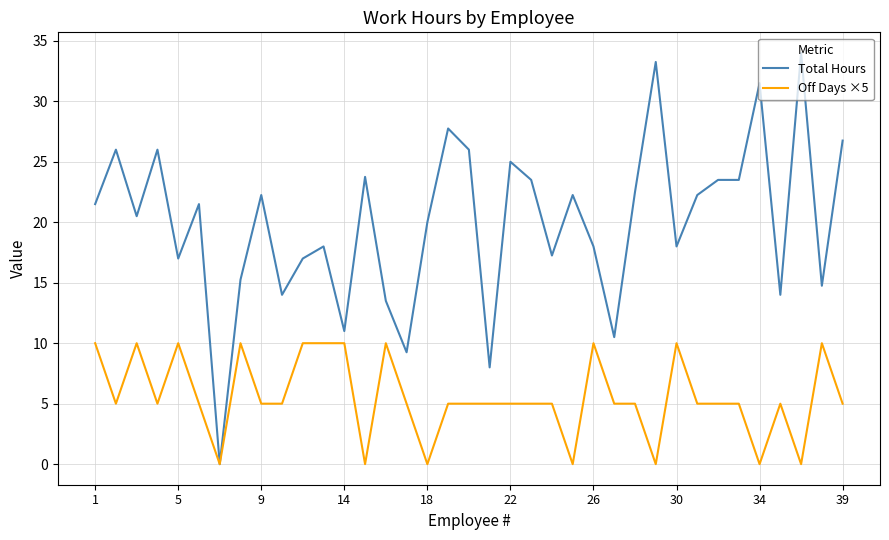

What is the maximum value for Off Days ×5?

10.0